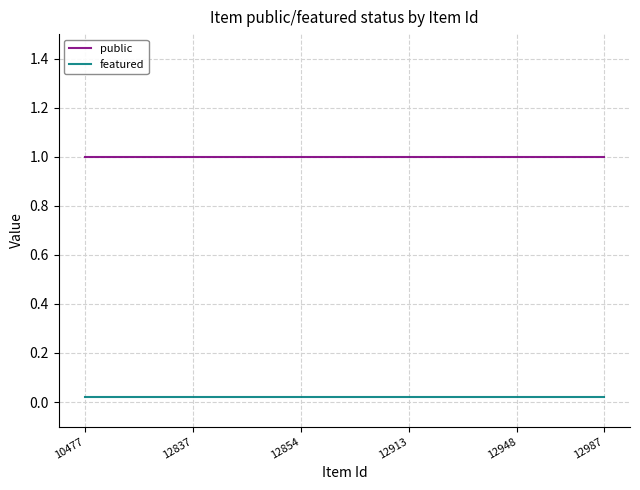

Rank the series by their average value, from lowest to highest.

featured, public